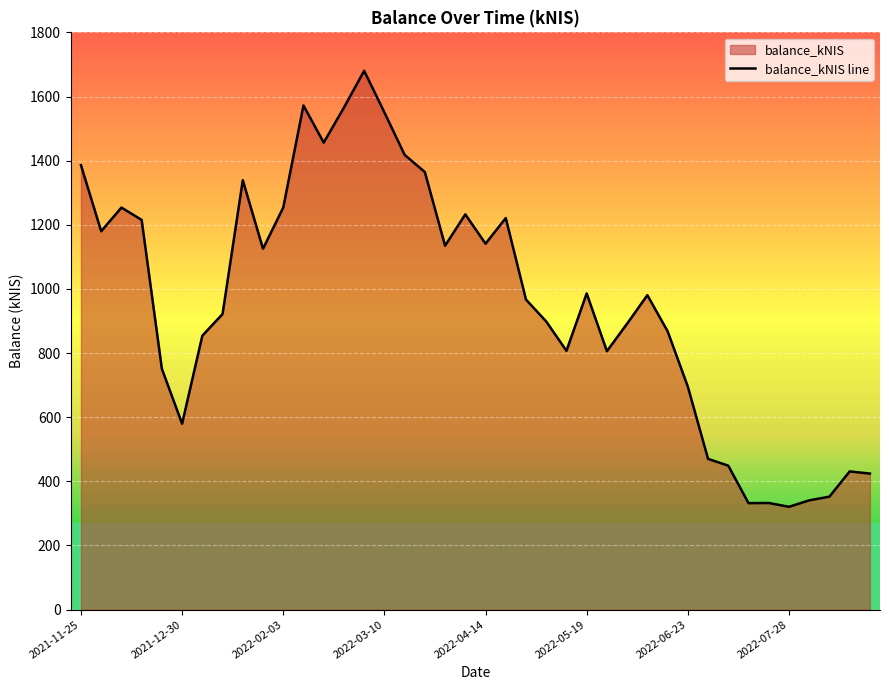

What is the difference between the maximum and minimum values?

1359.5